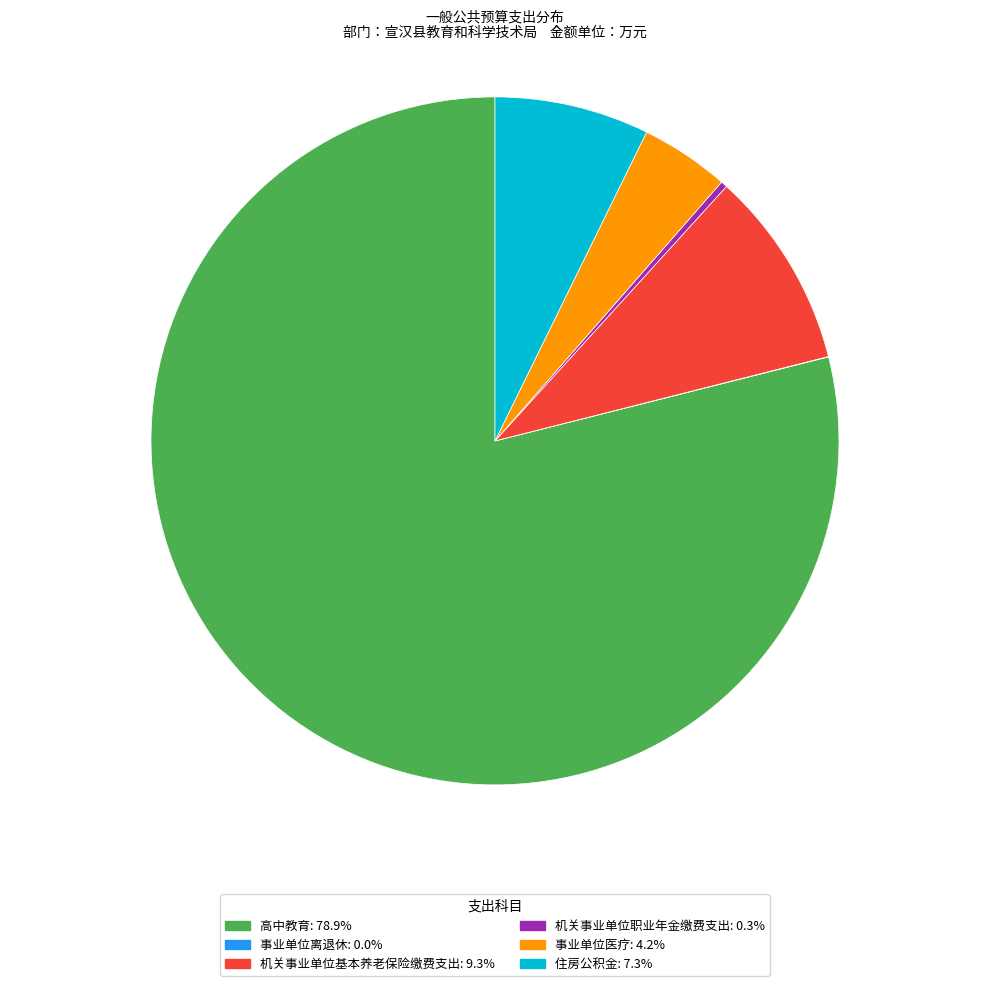

Is there a majority slice in this chart?

Yes